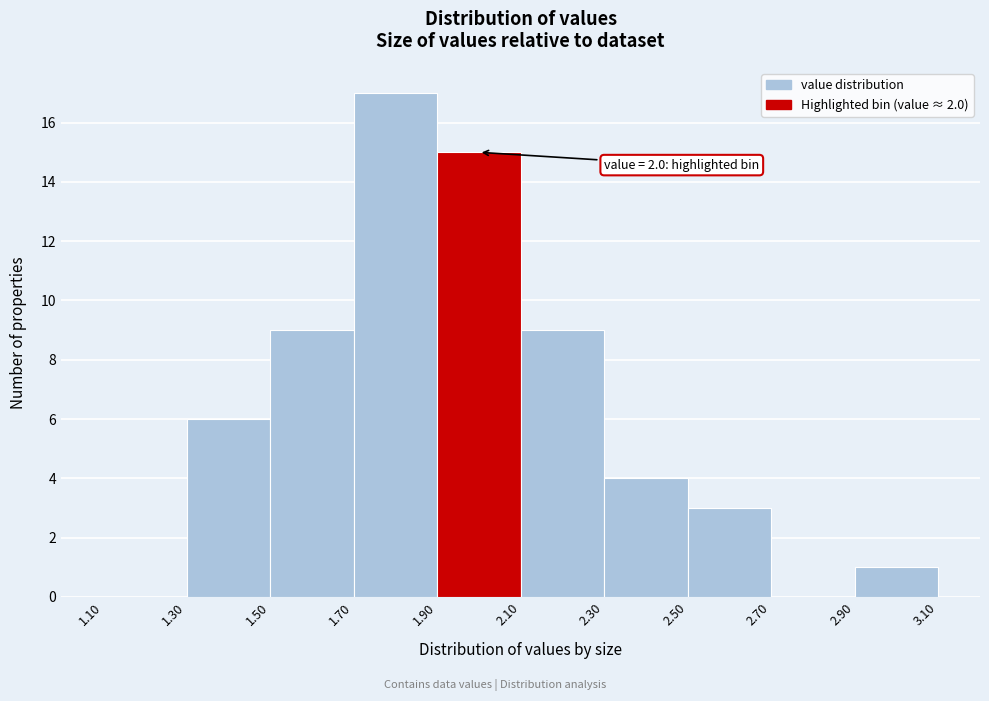

Which range on the x-axis has the tallest bar?

1.70 to 1.90